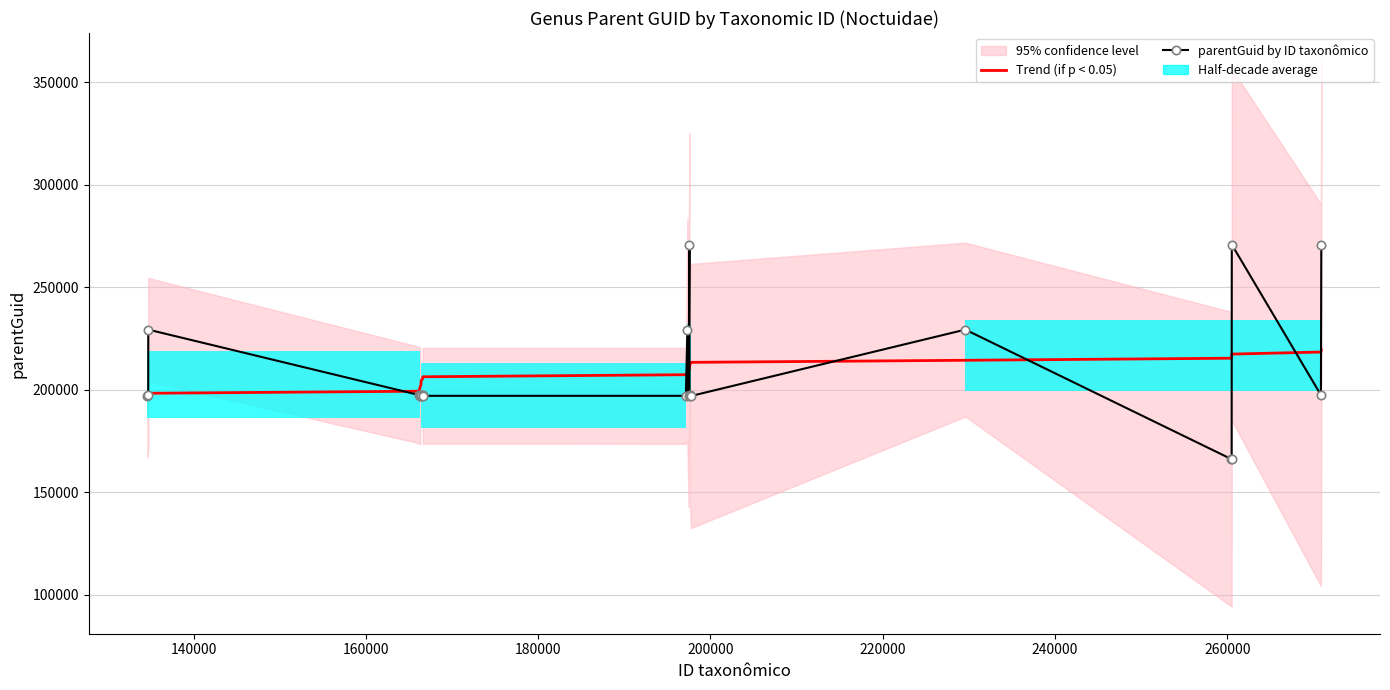

How many data points in Trend (if p < 0.05) are less than 208422?

12